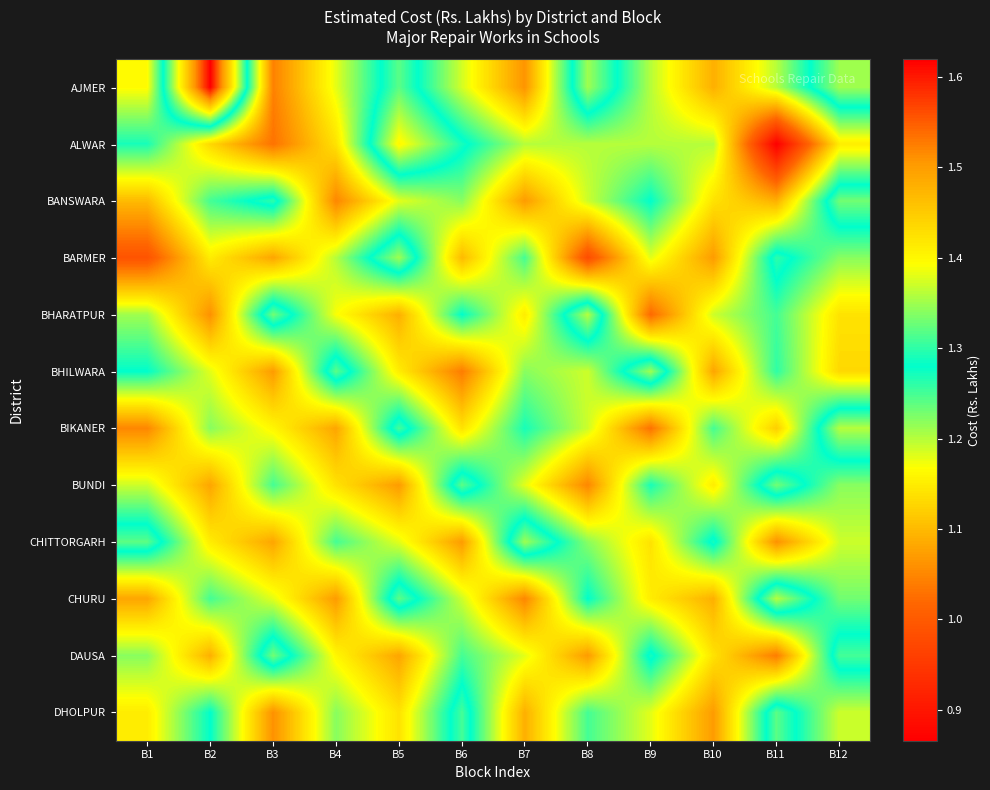

Which category has the lowest value across all series?

B11